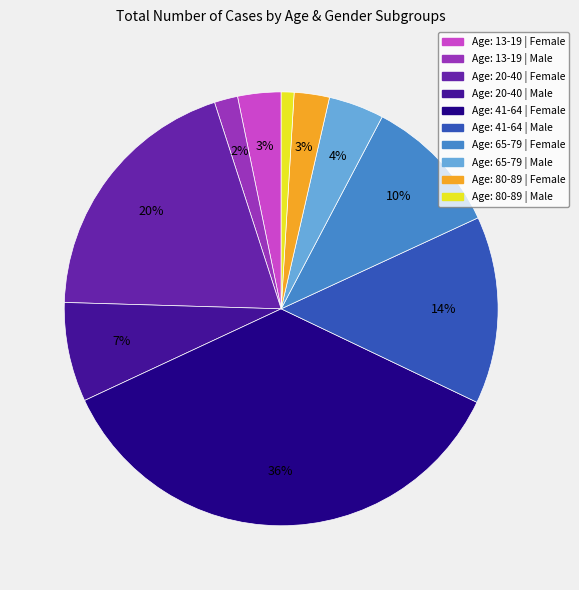

Do Age: 41-64 | Female and Age: 65-79 | Female together represent more than half of the pie?

No